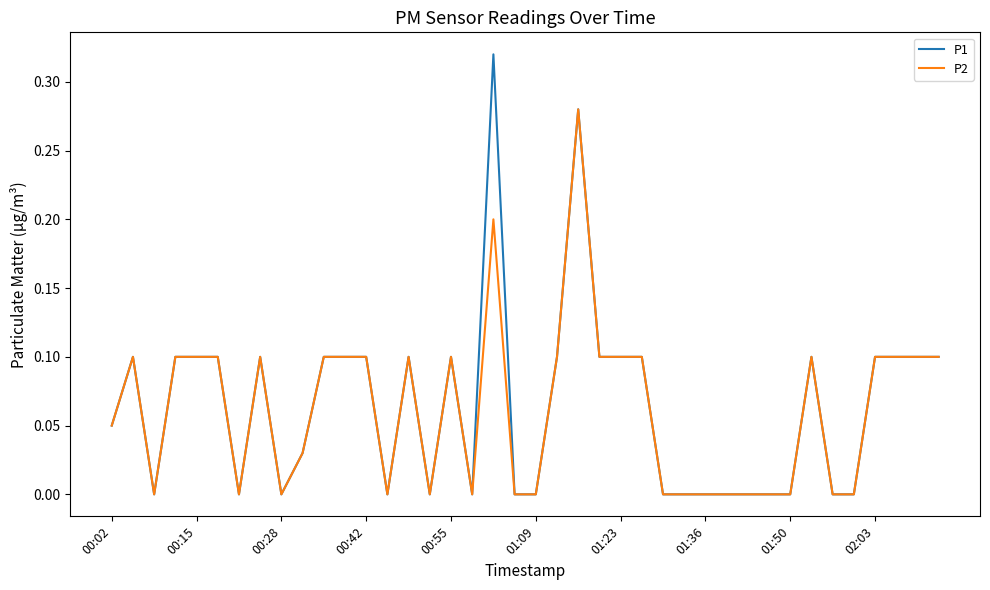

Which series has the largest total across all categories?

P1